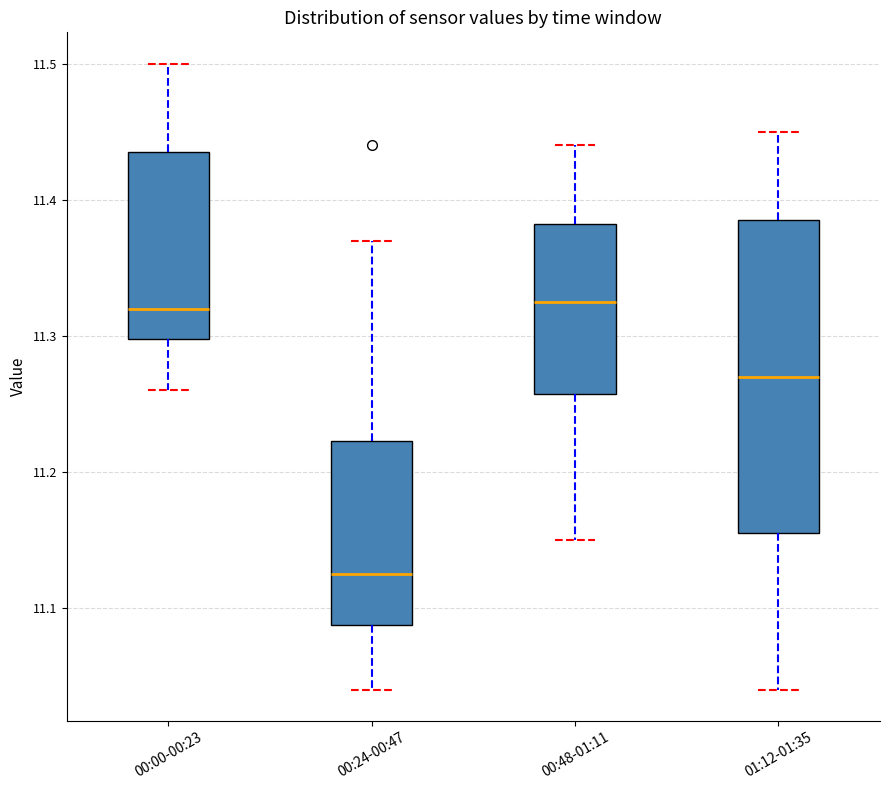

Reading left to right, read every box against the y-axis: the position of its median line, the range the box covers, and the ends of its whiskers. The values are not printed on the chart, so give them approximately, as read against the axis.

00:00-00:23: median 11.32, box 11.30 to 11.44, whiskers 11.26 to 11.50
00:24-00:47: median 11.13, box 11.09 to 11.22, whiskers 11.04 to 11.37
00:48-01:11: median 11.33, box 11.26 to 11.38, whiskers 11.15 to 11.44
01:12-01:35: median 11.27, box 11.16 to 11.39, whiskers 11.04 to 11.45